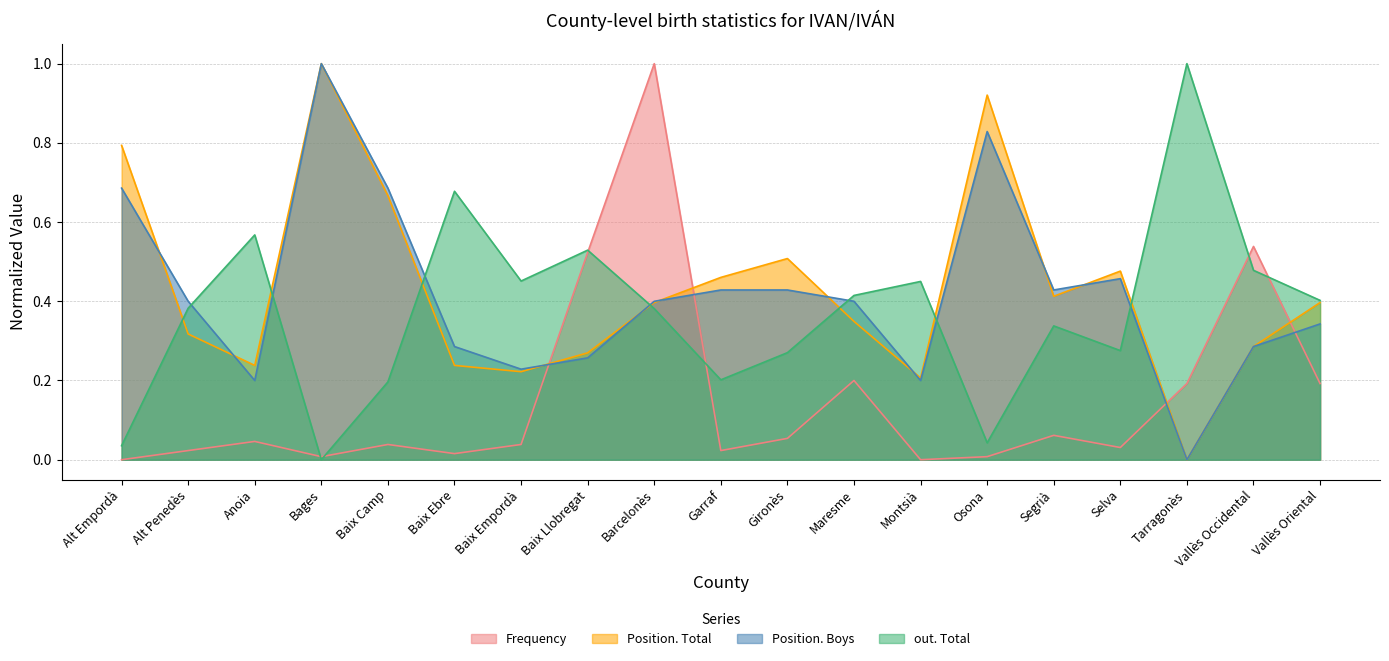

What is the difference between the maximum and minimum values in the Position. Total series?

1.0